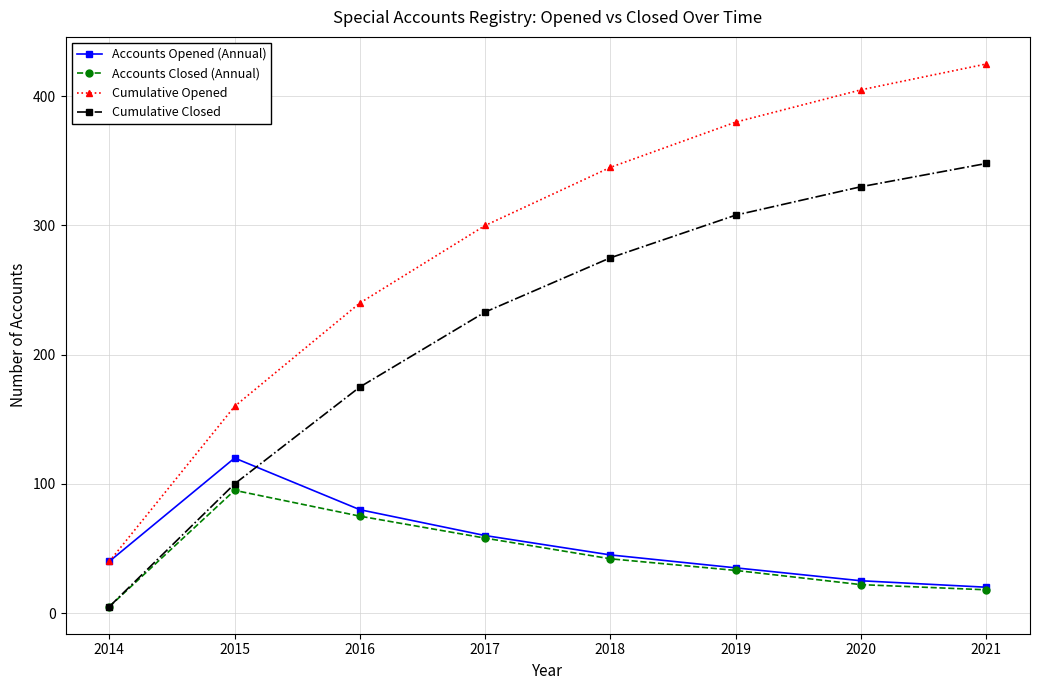

Reading right to left, list all the values displayed in this chart.

Accounts Opened (Annual): 2021=20	2020=25	2019=35	2018=45	2017=60	2016=80	2015=120	2014=40
Accounts Closed (Annual): 2021=18	2020=22	2019=33	2018=42	2017=58	2016=75	2015=95	2014=5
Cumulative Opened: 2021=425	2020=405	2019=380	2018=345	2017=300	2016=240	2015=160	2014=40
Cumulative Closed: 2021=348	2020=330	2019=308	2018=275	2017=233	2016=175	2015=100	2014=5